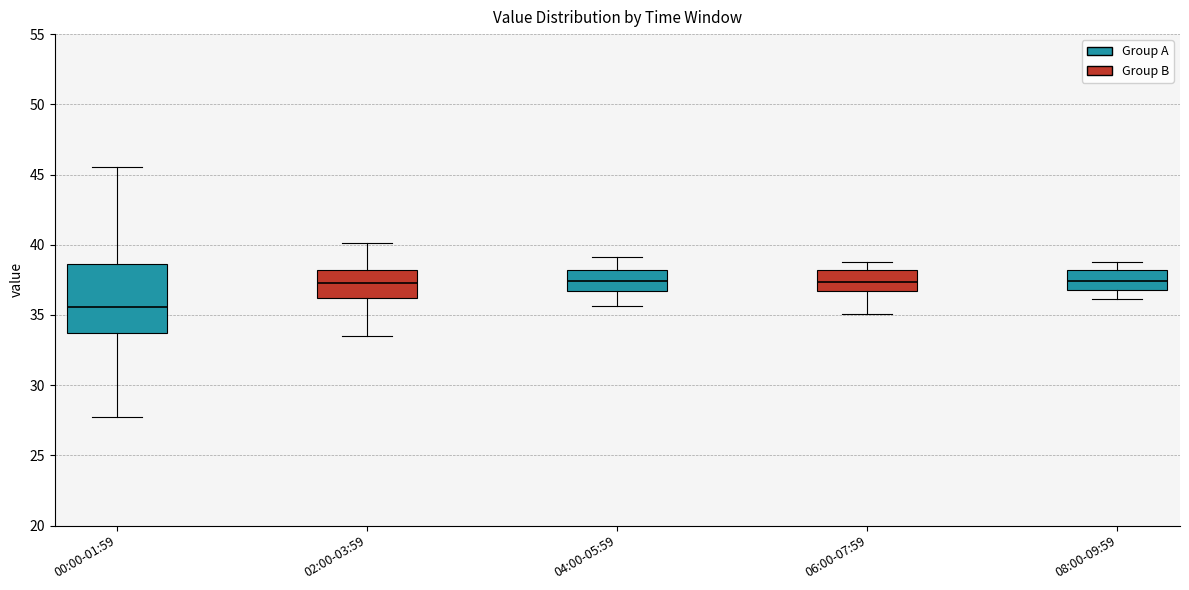

Which box has the lowest median line?

00:00-01:59